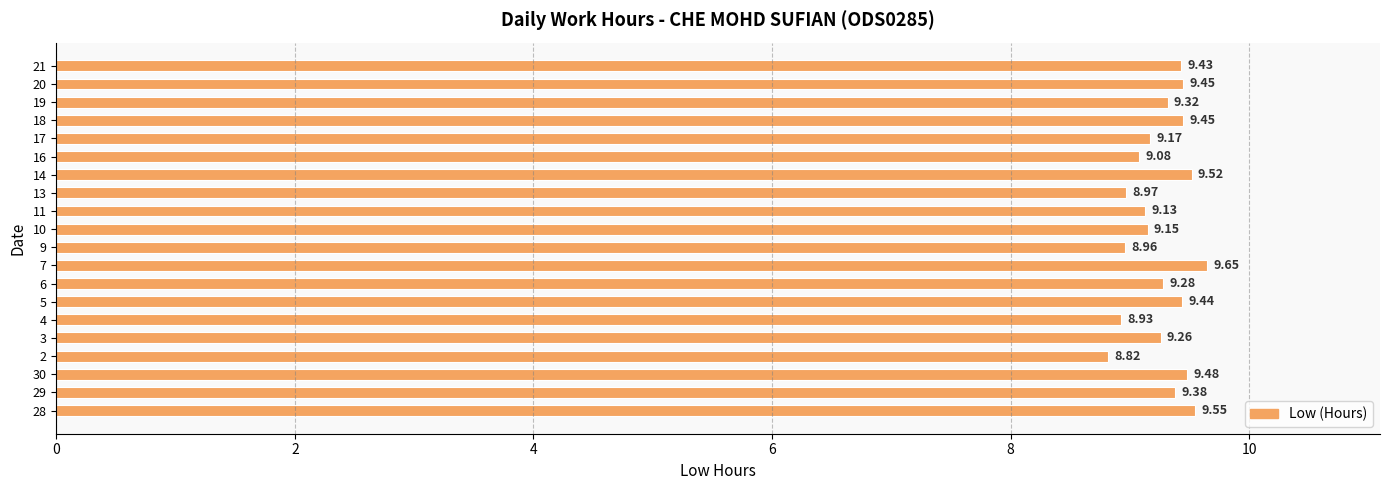

What is the average value?

9.3